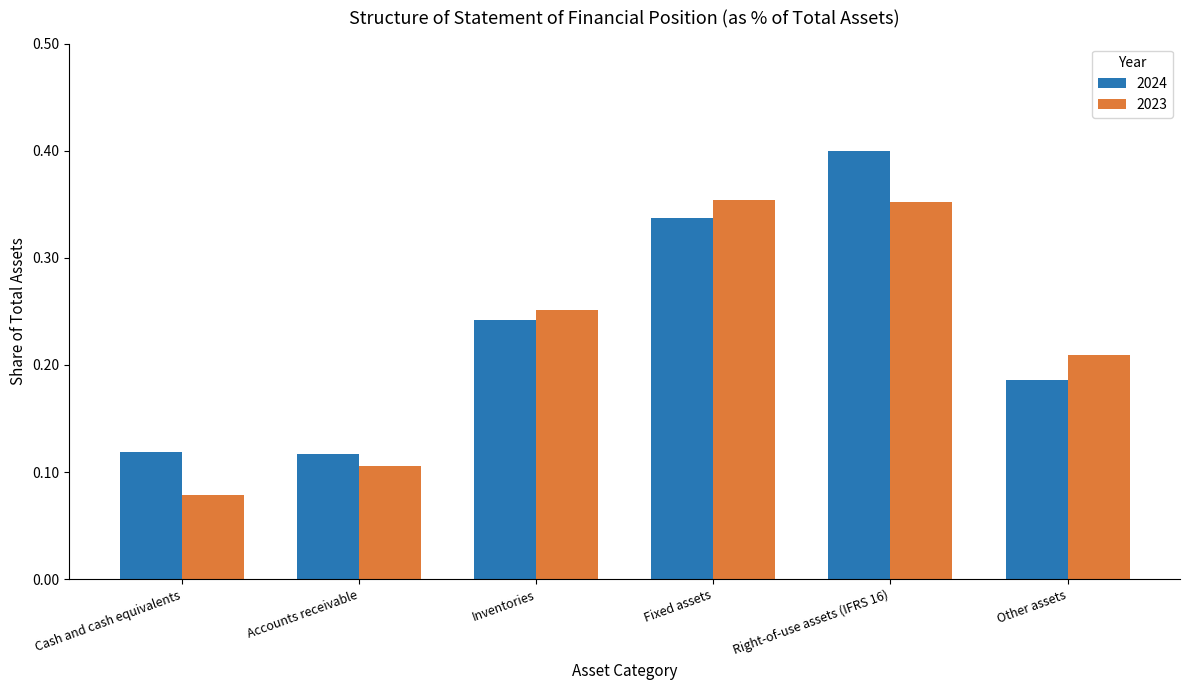

At which category does the chart reach its peak across all series?

Right-of-use assets (IFRS 16)